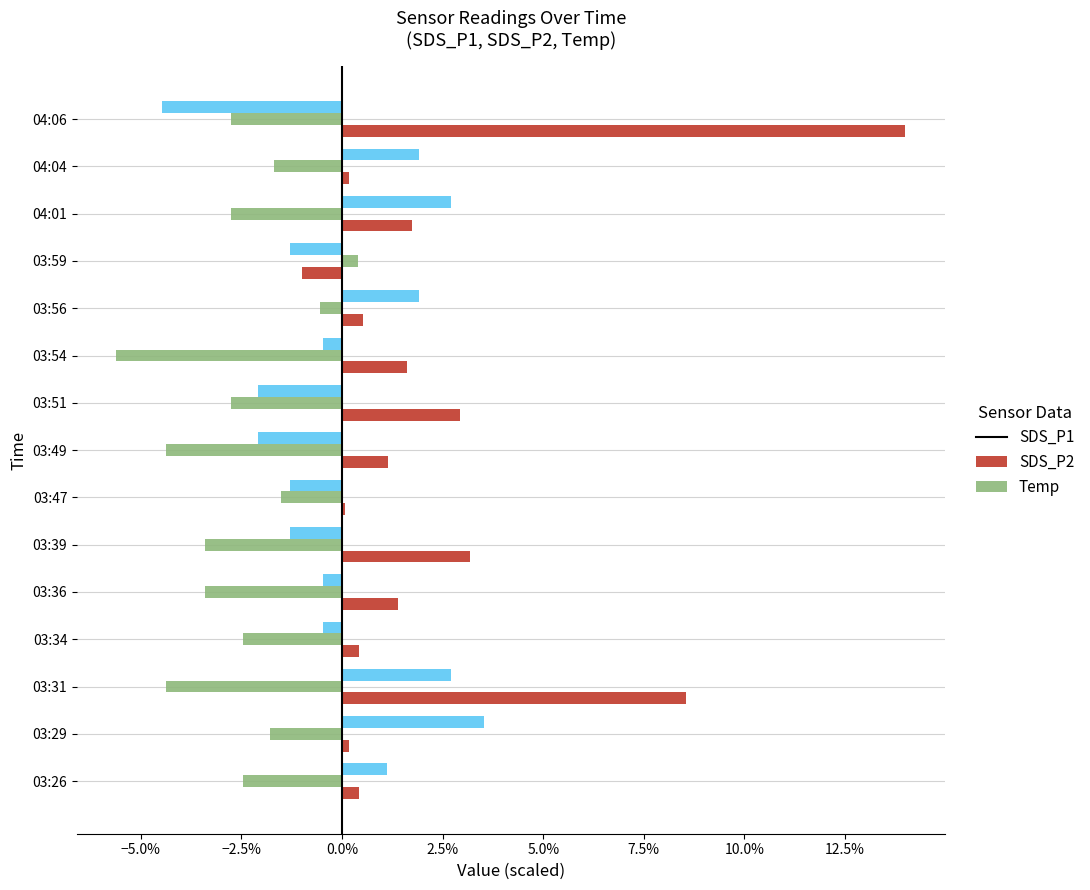

List the series in order of their peak value, highest first.

SDS_P1, Temp, SDS_P2